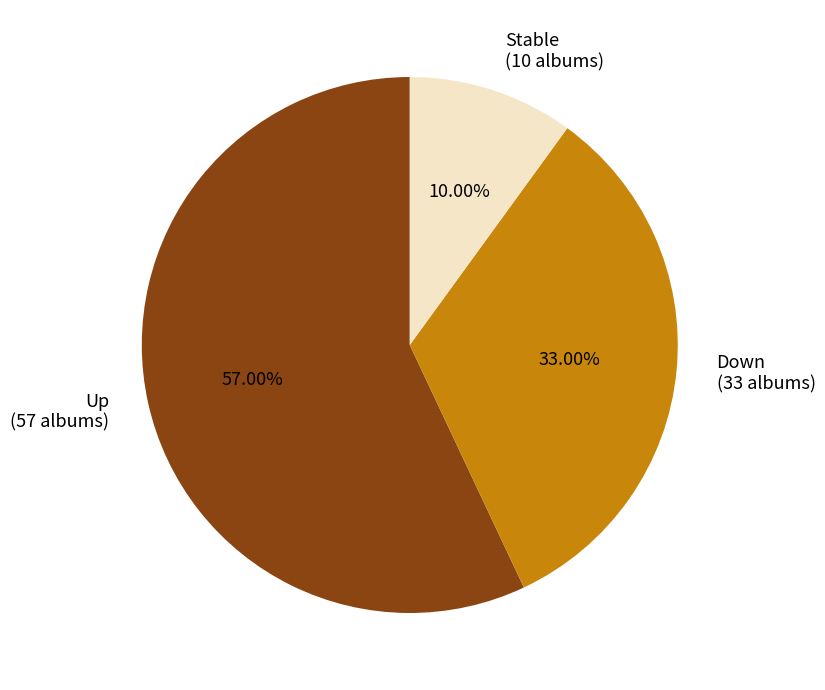

Does Down (33 albums) account for over 50% of the chart?

No